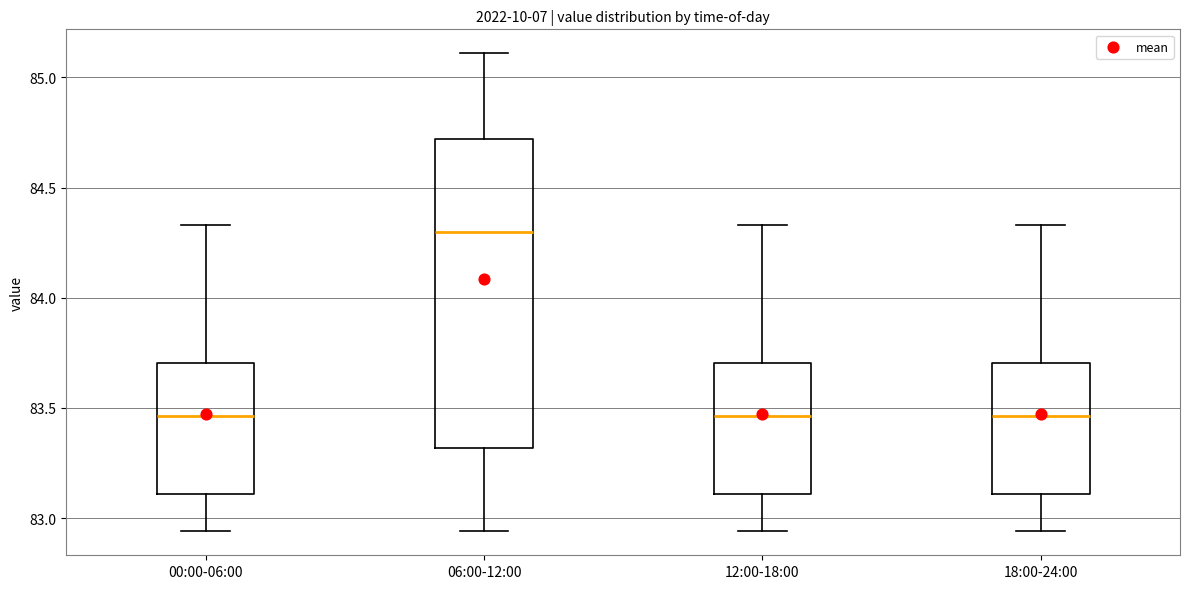

Reading left to right, transcribe this box plot: for each box, give where its median line is, the range the box spans, and where its two whiskers end, as read against the y-axis. The values are not printed on the chart, so give them approximately, as read against the axis.

00:00-06:00: median 83.45, box 83.10 to 83.70, whiskers 82.95 to 84.35
06:00-12:00: median 84.30, box 83.30 to 84.70, whiskers 82.95 to 85.10
12:00-18:00: median 83.45, box 83.10 to 83.70, whiskers 82.95 to 84.35
18:00-24:00: median 83.45, box 83.10 to 83.70, whiskers 82.95 to 84.35